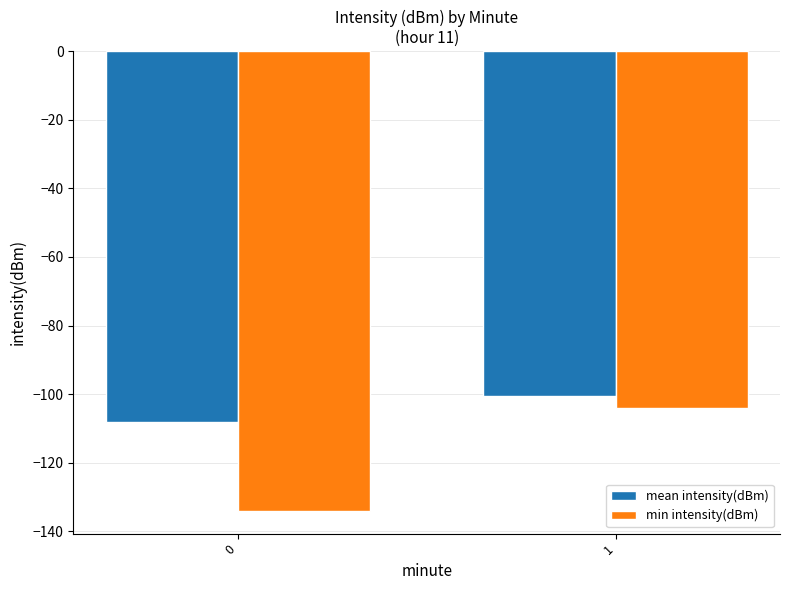

Reading left to right, list all the values displayed in this chart.

mean intensity(dBm): 0=-108.1	1=-100.7
min intensity(dBm): 0=-134.0	1=-104.0